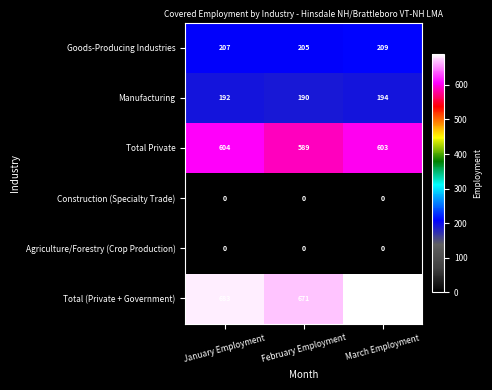

Between January Employment and February Employment, which series saw the biggest shift?

Total Private